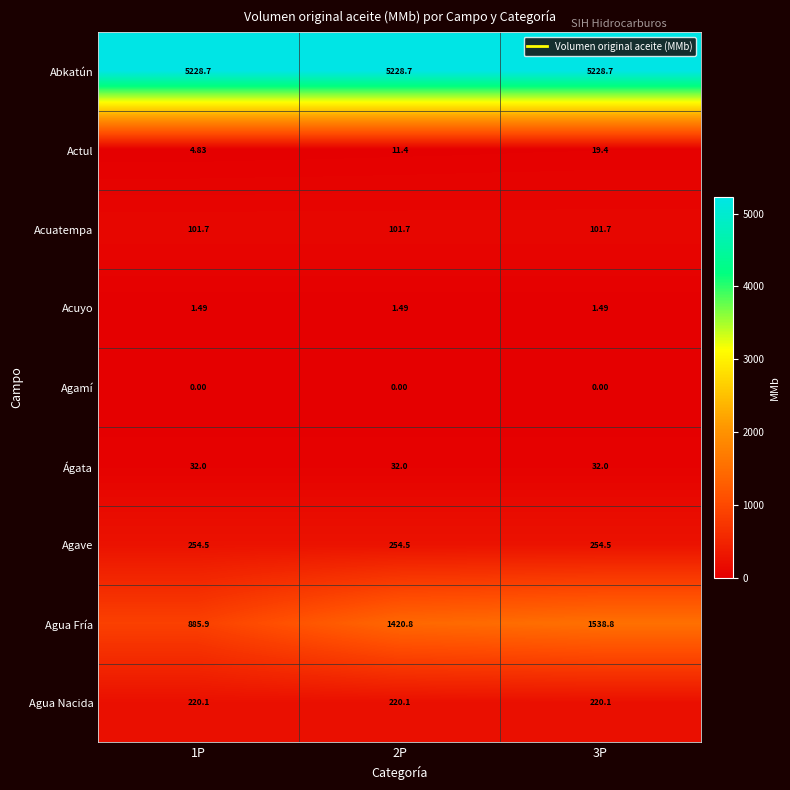

Which series has the largest total across all categories?

Abkatún